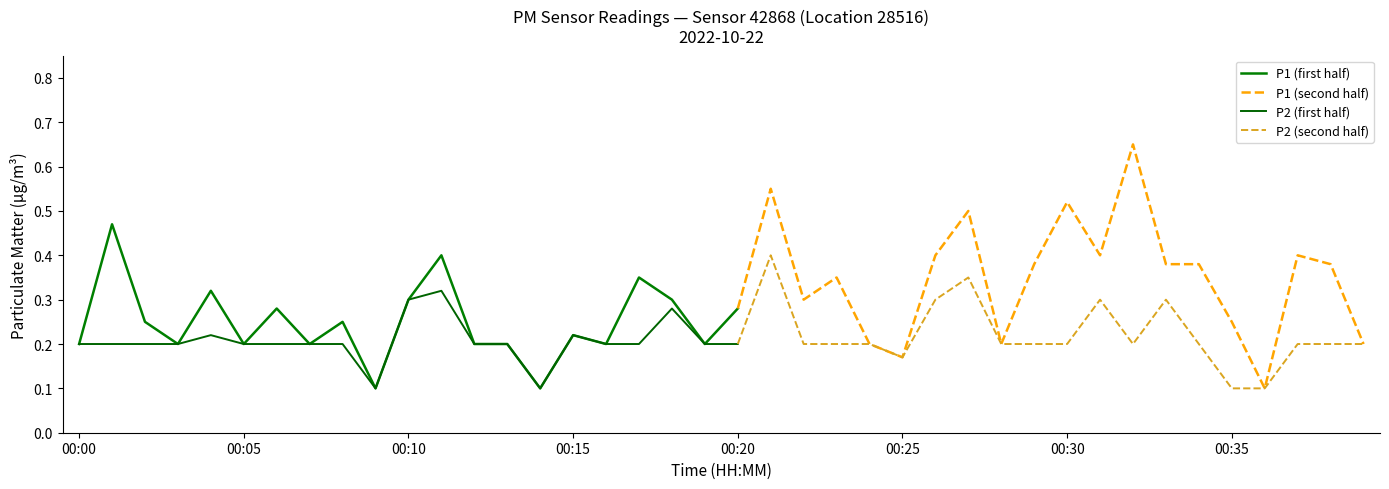

Where is the first local minimum for P1?

00:03